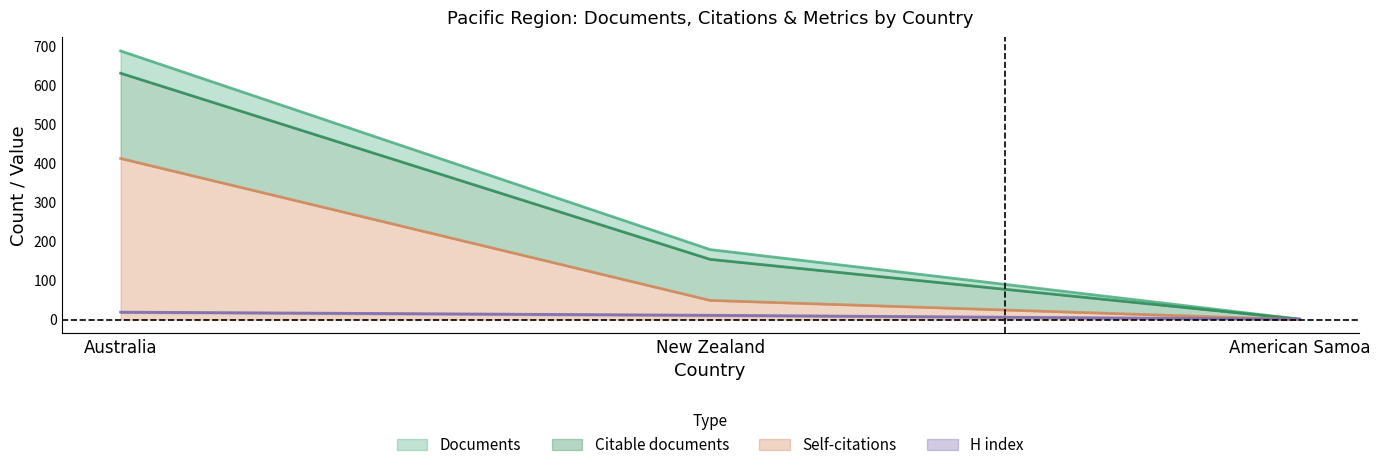

Reading right to left, list all the values displayed in this chart.

Documents: American Samoa=1	New Zealand=179	Australia=687
Citable documents: American Samoa=1	New Zealand=154	Australia=630
Citations: American Samoa=0	New Zealand=49	Australia=412
H index: American Samoa=1	New Zealand=11	Australia=19